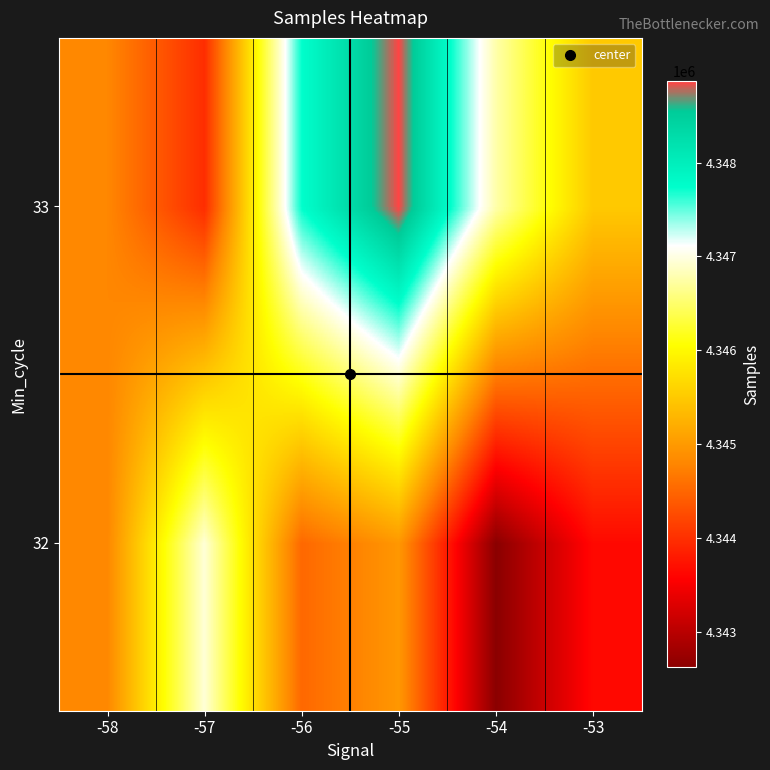

How many categories are shown in the chart?

6